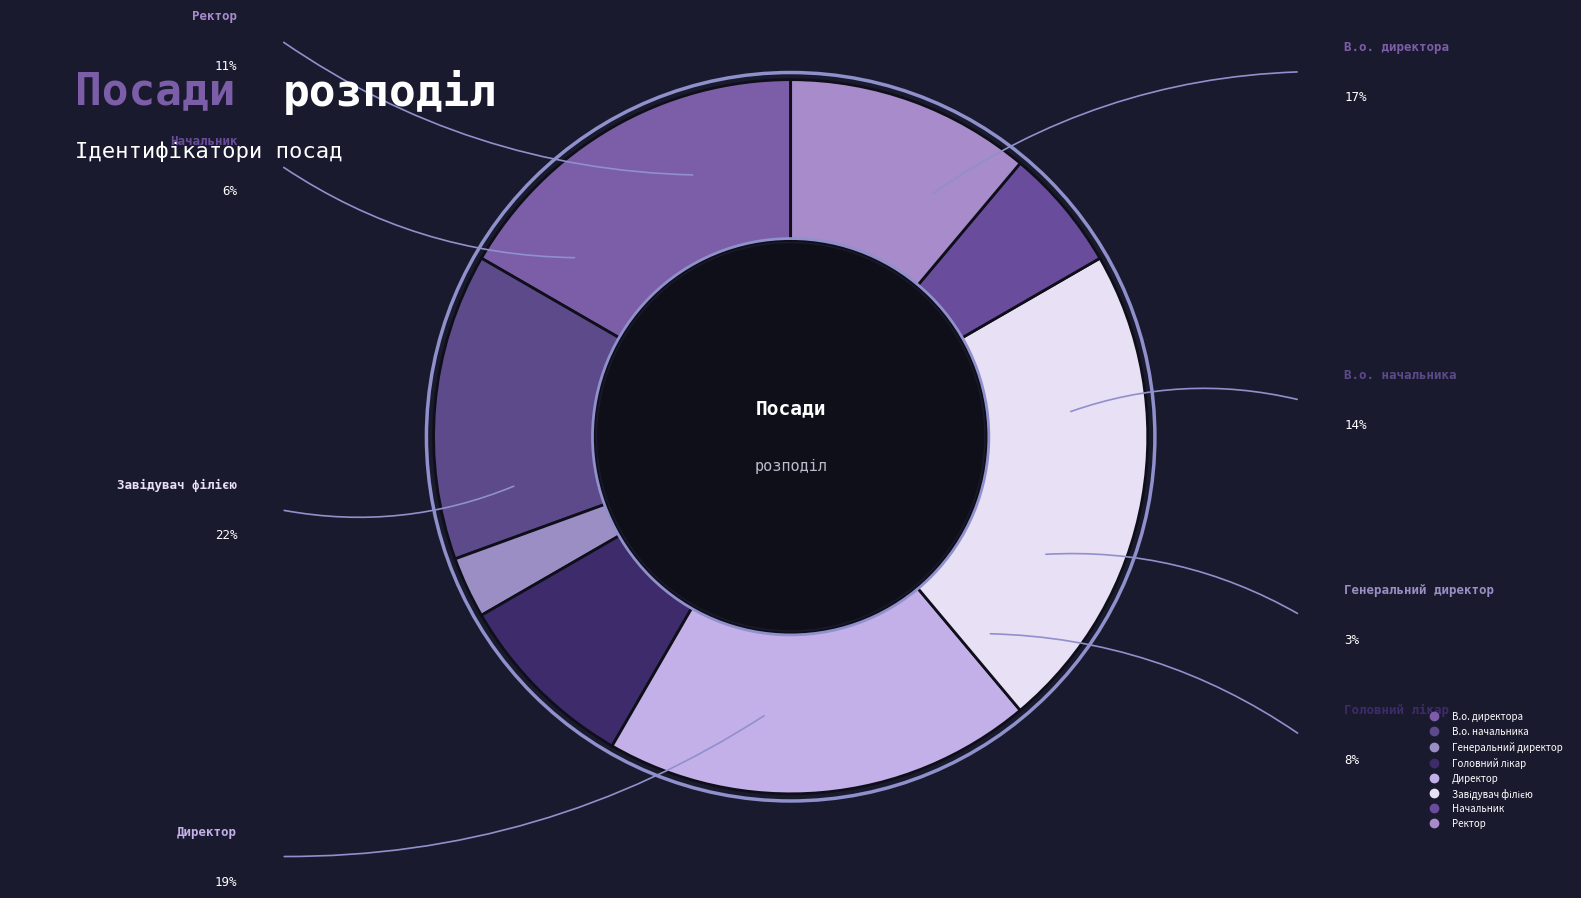

To the nearest percent, what is the difference between the Ректор and Директор slice percentages?

8%